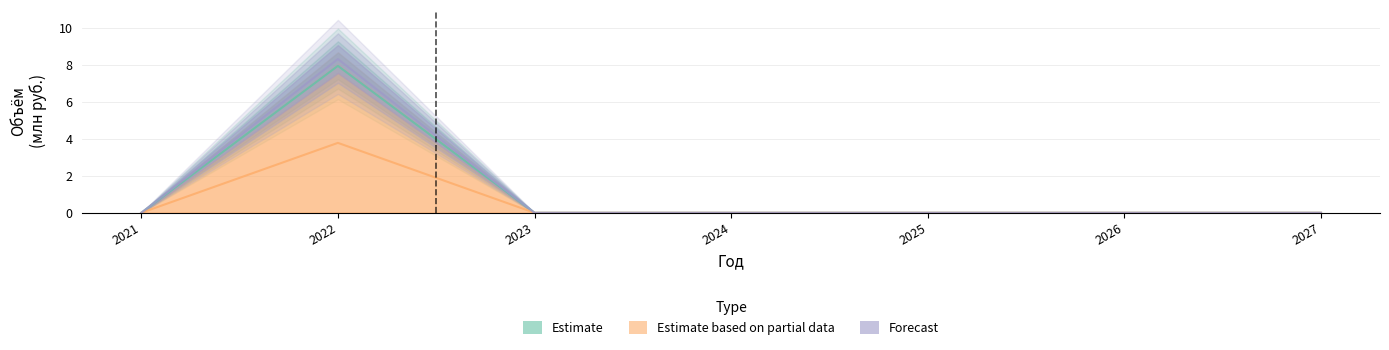

Which category has the lowest value across all series?

2021